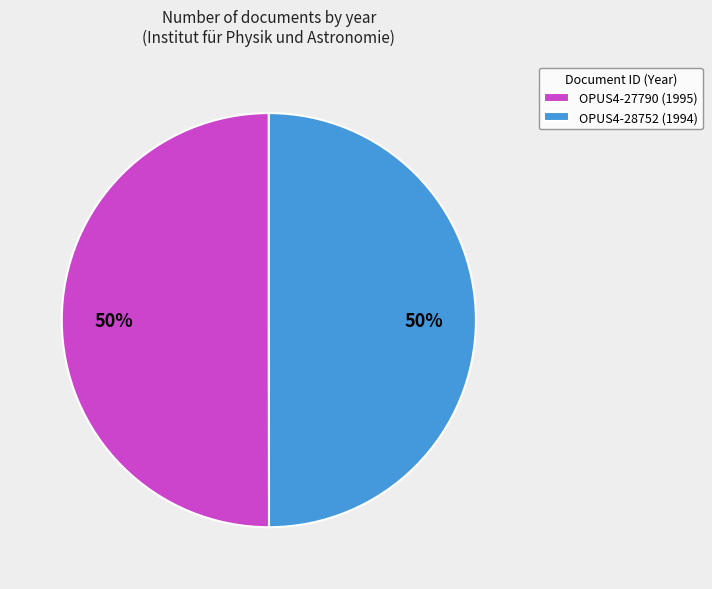

How many segments does this pie chart have?

2